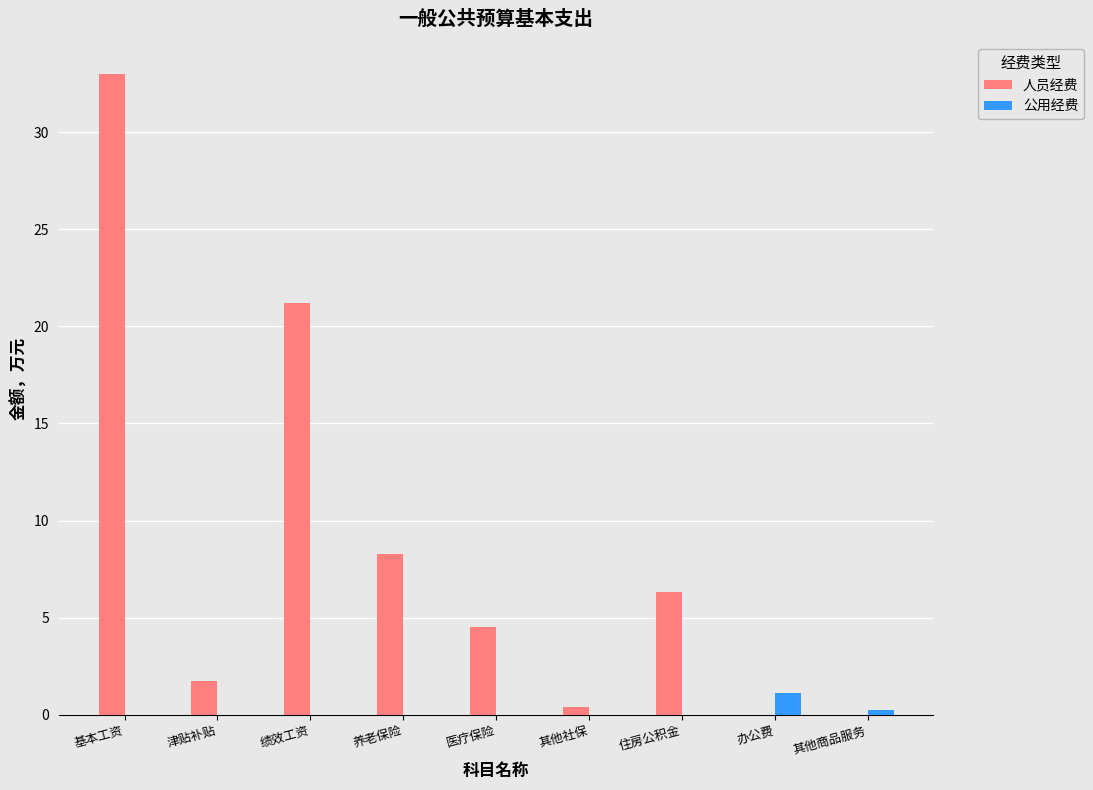

Is the value of 人员经费 at 办公费 greater than the value of 公用经费 at 办公费?

No